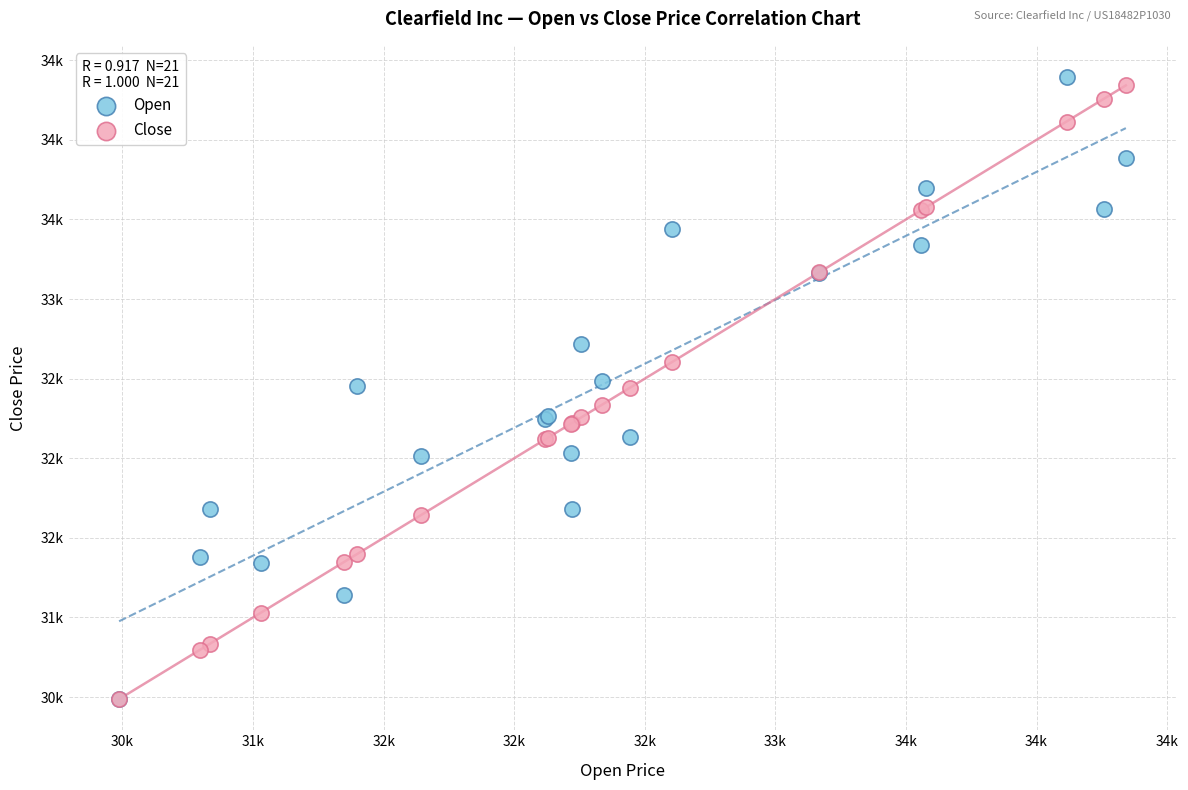

Which series contains the highest Y value?

Open